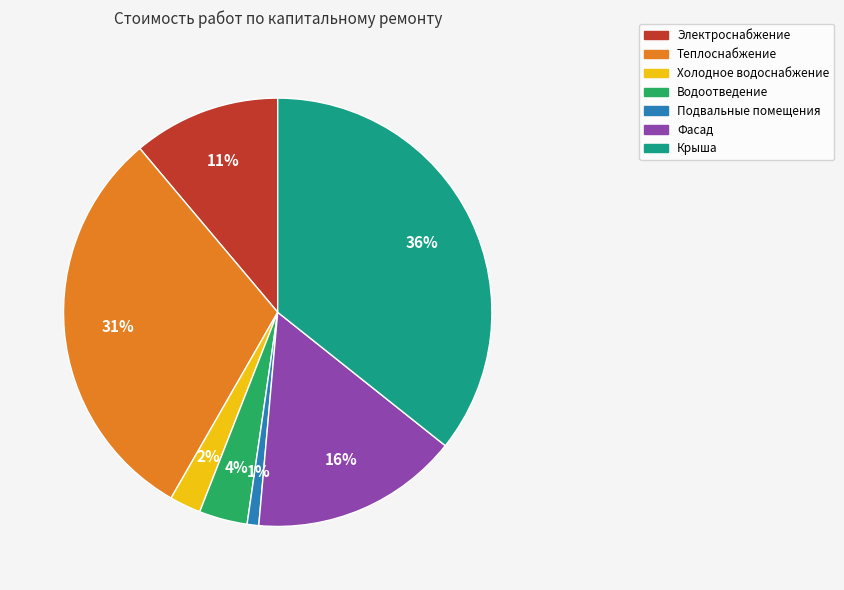

To the nearest percent, what is the difference between the Водоотведение and Теплоснабжение slice percentages?

27%